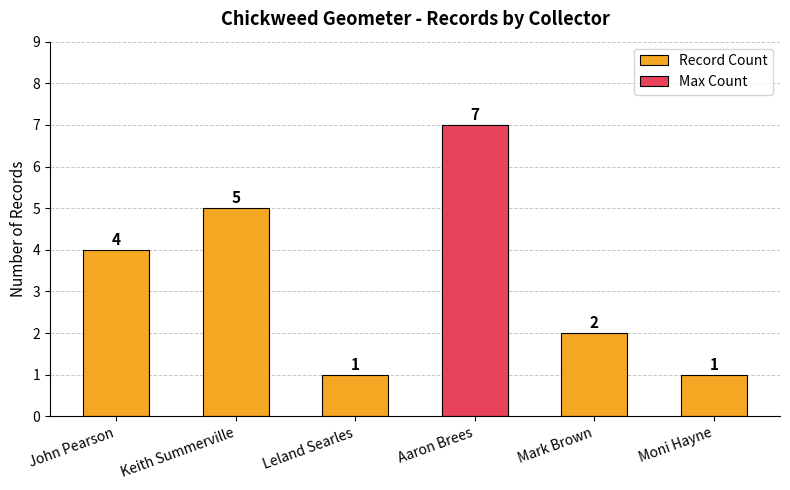

Is it true that the value at John Pearson is 4?

True